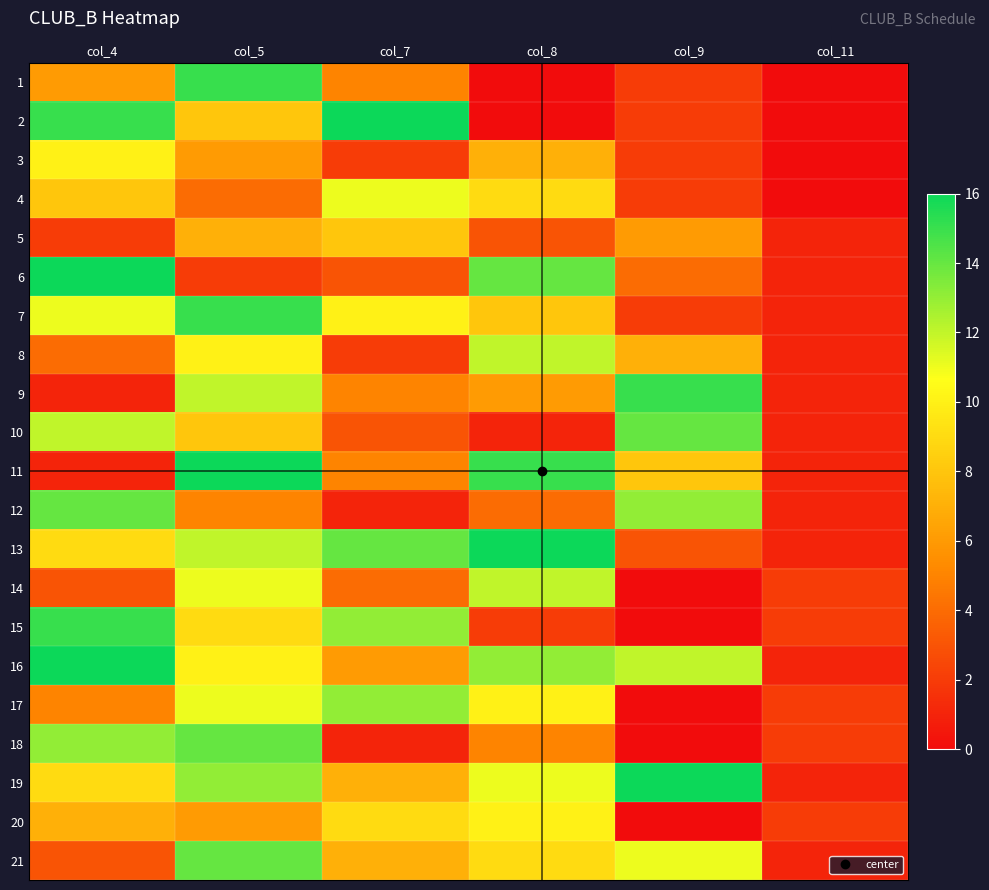

What is the total value across all series at col_8?

167